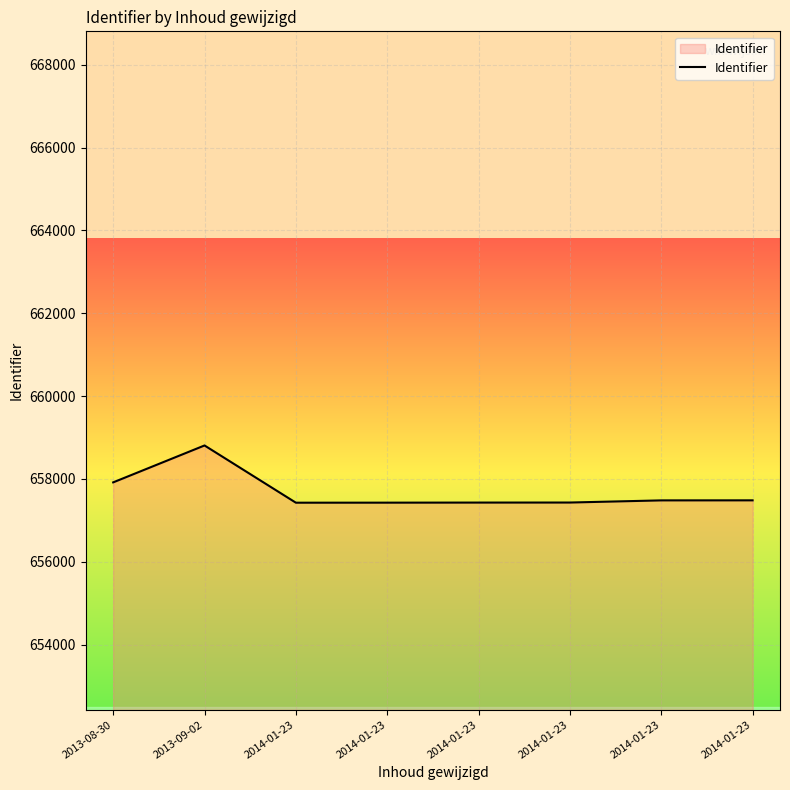

List the labels in order of value, smallest first.

2014-01-23, 2014-01-23, 2014-01-23, 2014-01-23, 2014-01-23, 2014-01-23, 2013-08-30, 2013-09-02